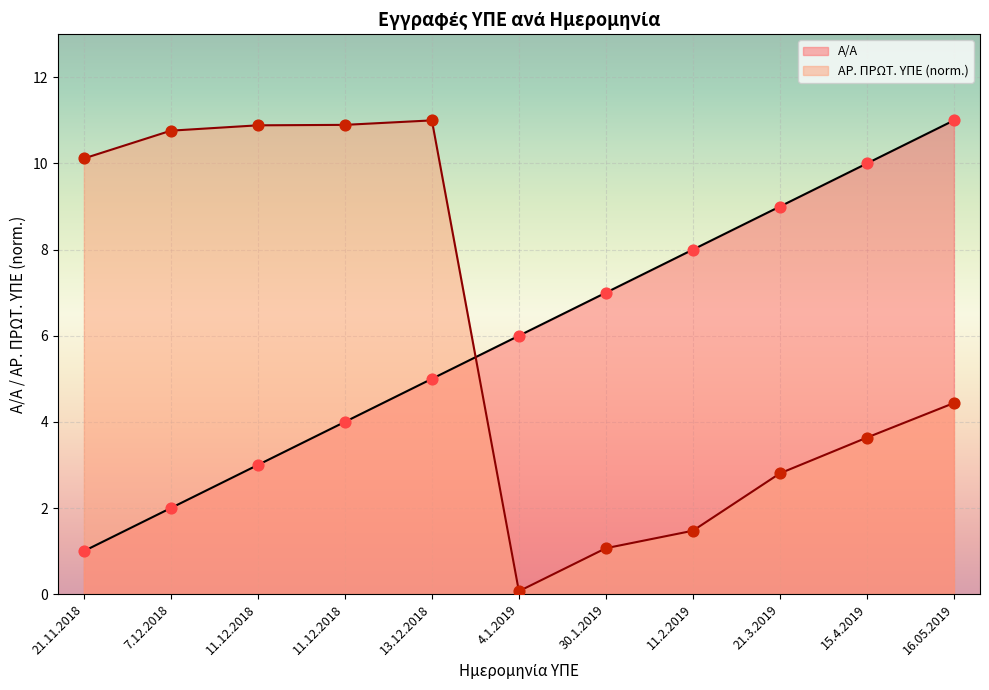

Which series reaches the maximum Y coordinate?

Α/Α